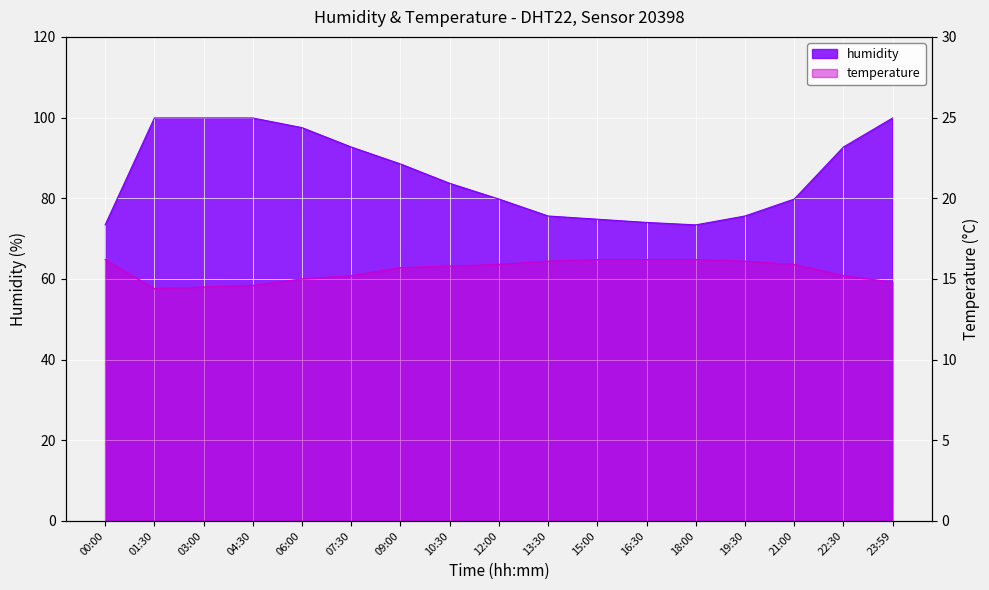

Reading left to right, list all the values displayed in this chart.

humidity: 00:00=73.4	01:30=99.9	03:00=99.9	04:30=99.9	06:00=97.5	07:30=92.7	09:00=88.5	10:30=83.7	12:00=79.8	13:30=75.6	15:00=74.8	16:30=74.0	18:00=73.4	19:30=75.6	21:00=79.8	22:30=92.7	23:59=99.9
temperature: 00:00=16.2	01:30=14.4	03:00=14.5	04:30=14.6	06:00=15.0	07:30=15.2	09:00=15.7	10:30=15.8	12:00=15.9	13:30=16.1	15:00=16.2	16:30=16.2	18:00=16.2	19:30=16.1	21:00=15.9	22:30=15.2	23:59=14.8